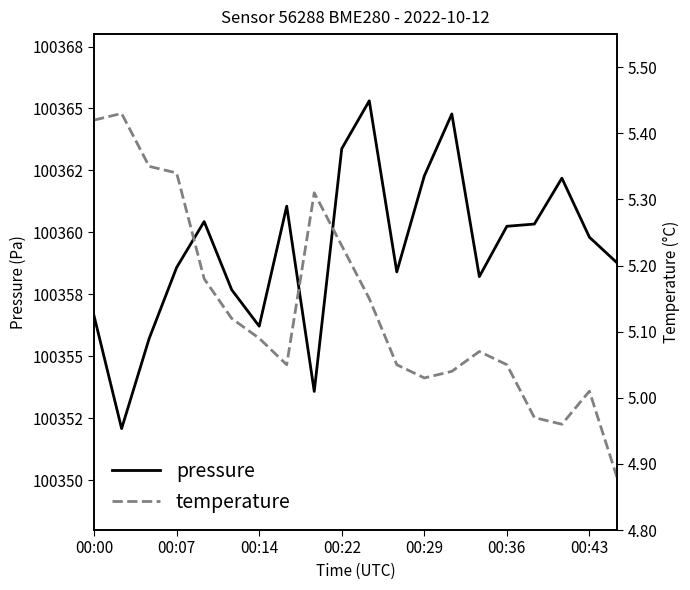

The pressure series shows 60397.3 at 00:29. True or false?

False